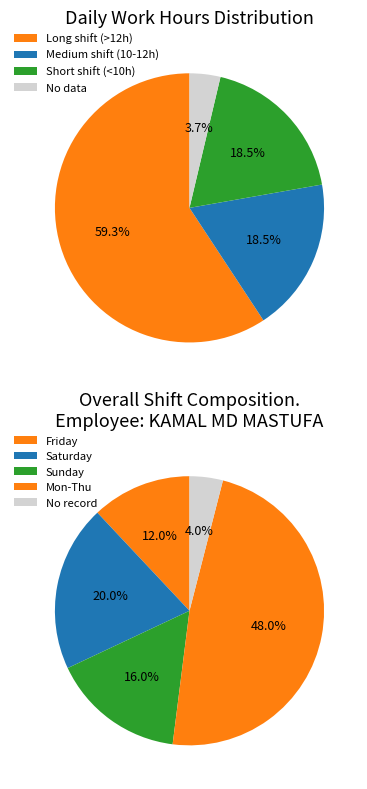

Do Mon and Tue together represent more than half of the pie?

No